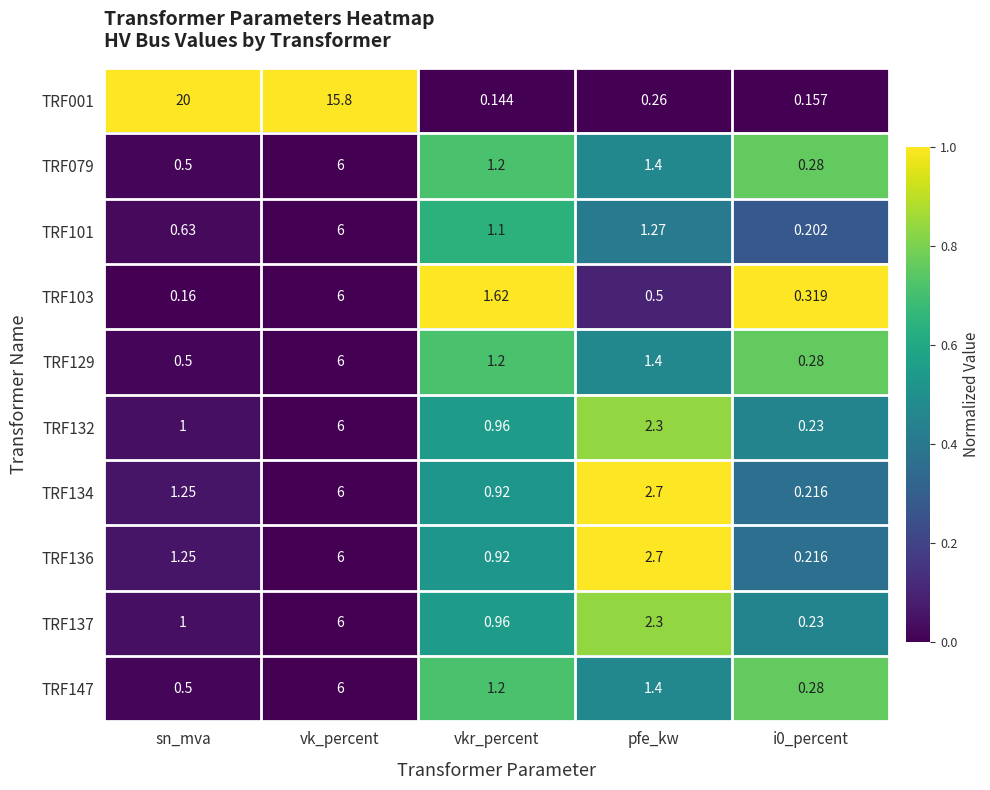

Is the value of TRF132 at vkr_percent greater than the value of TRF129 at i0_percent?

Yes